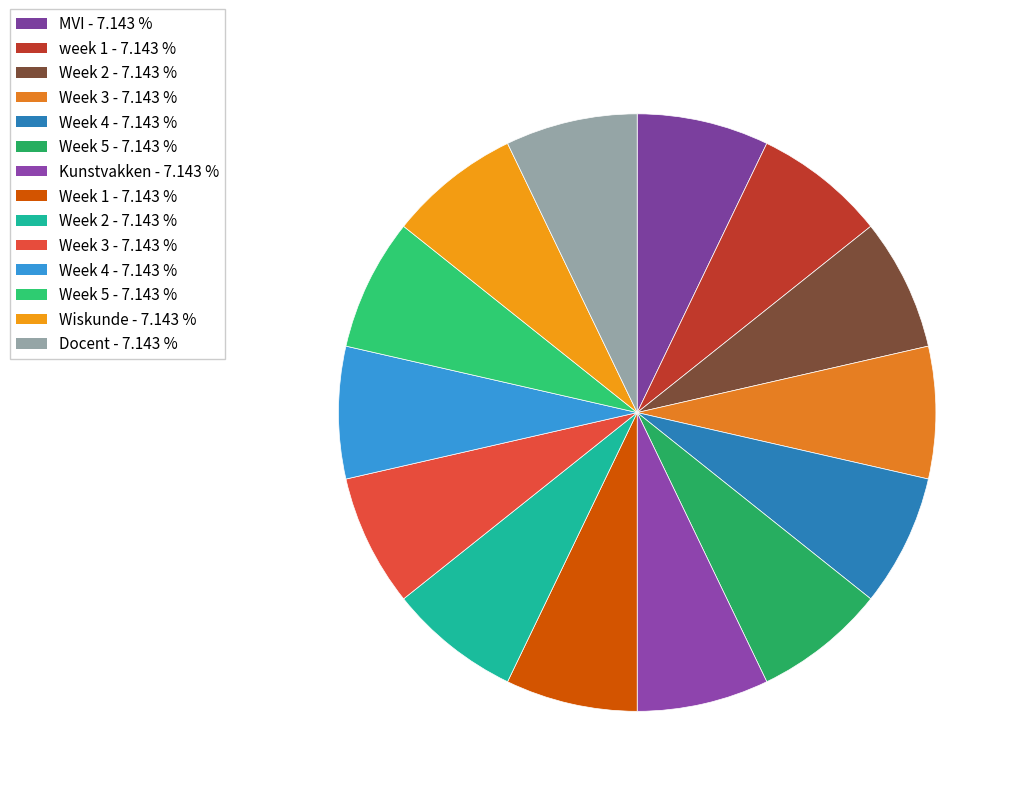

How many slices are in this pie chart?

14